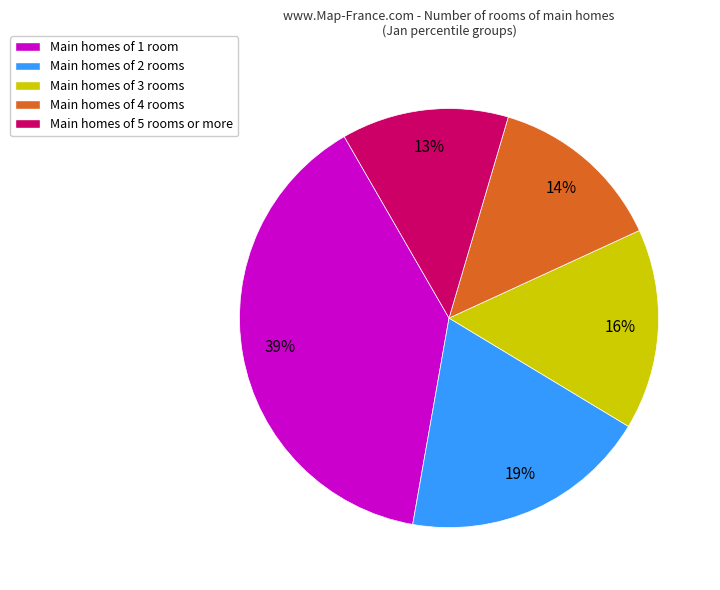

How many segments does this pie chart have?

5